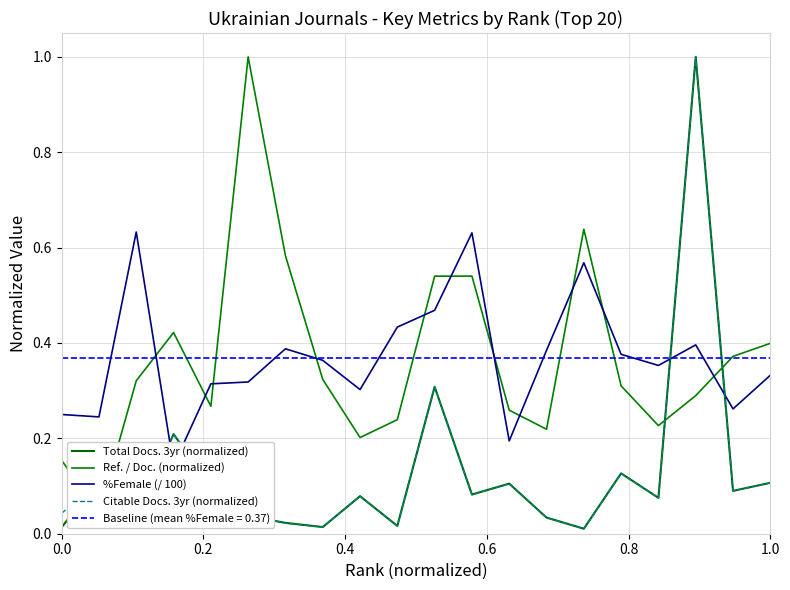

What is the maximum value for Ref. / Doc. (normalized)?

1.0